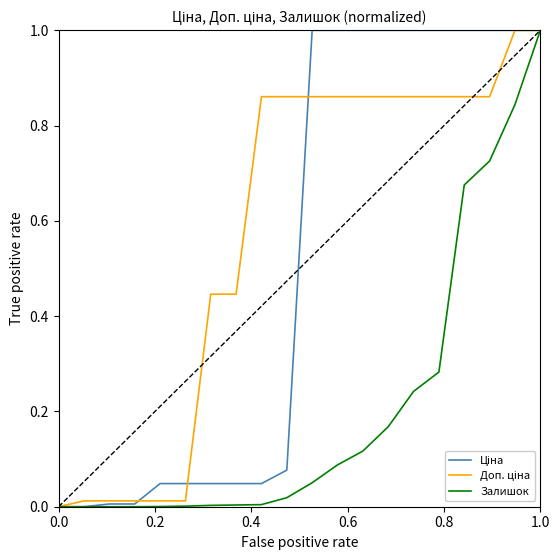

What is the maximum value for Залишок?

1.0